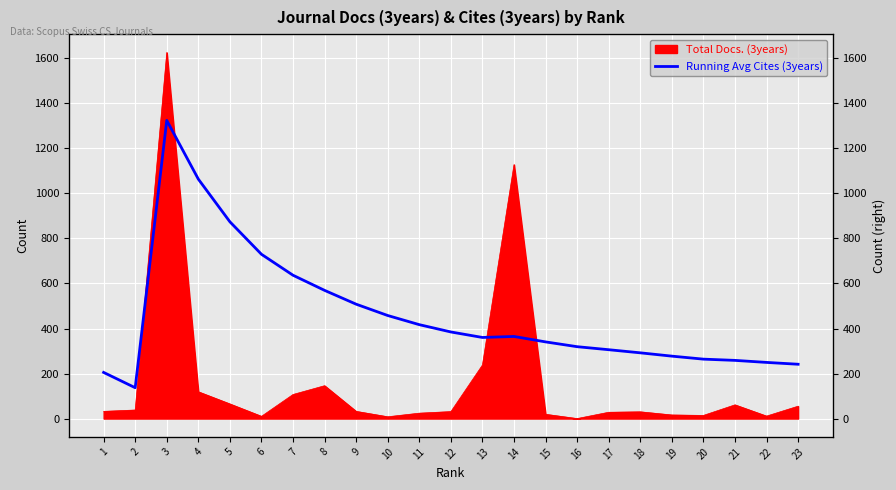

Does the chart display data point markers on the line(s)?

No